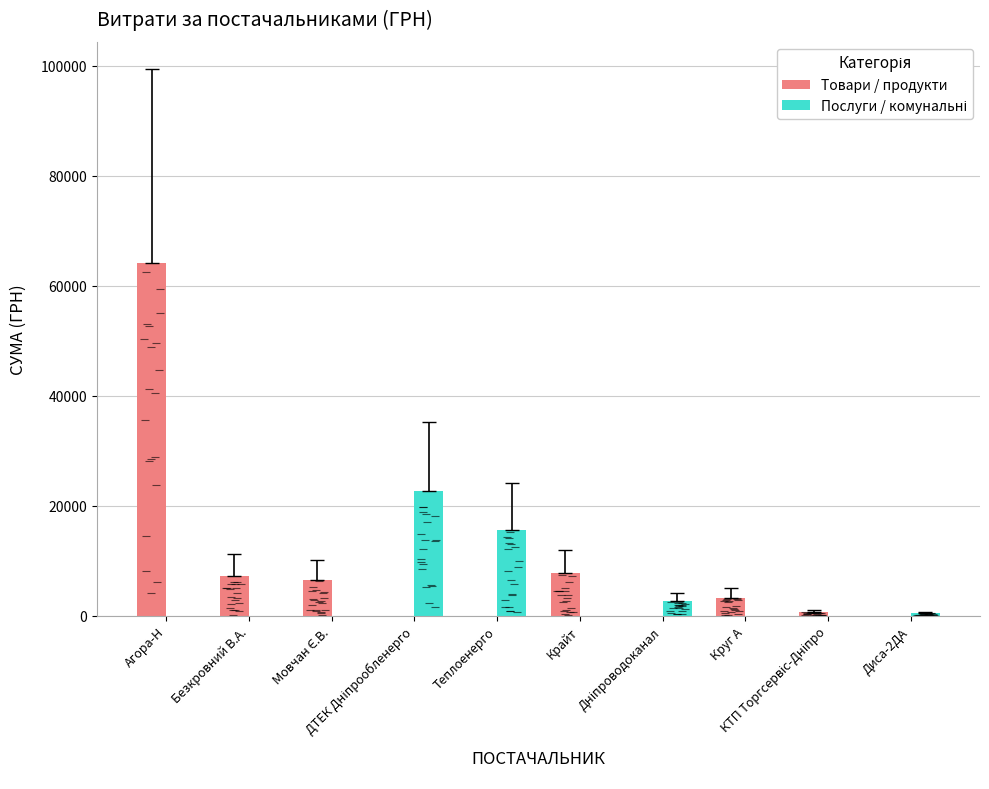

What is the label of the 2nd bar from the left?

Безкровний В.А.